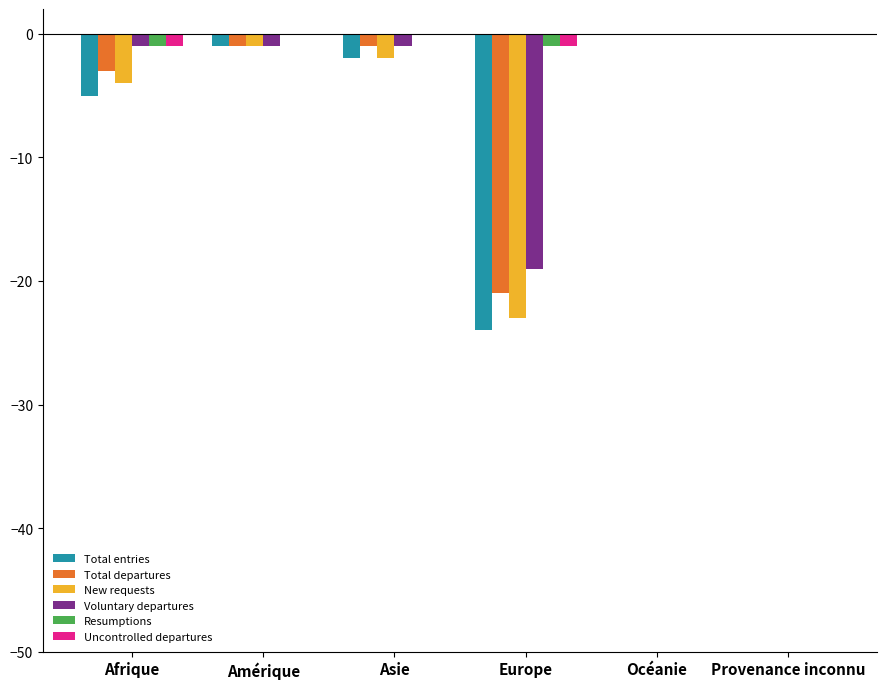

The Resumptions series shows 0 at Provenance inconnu. True or false?

True